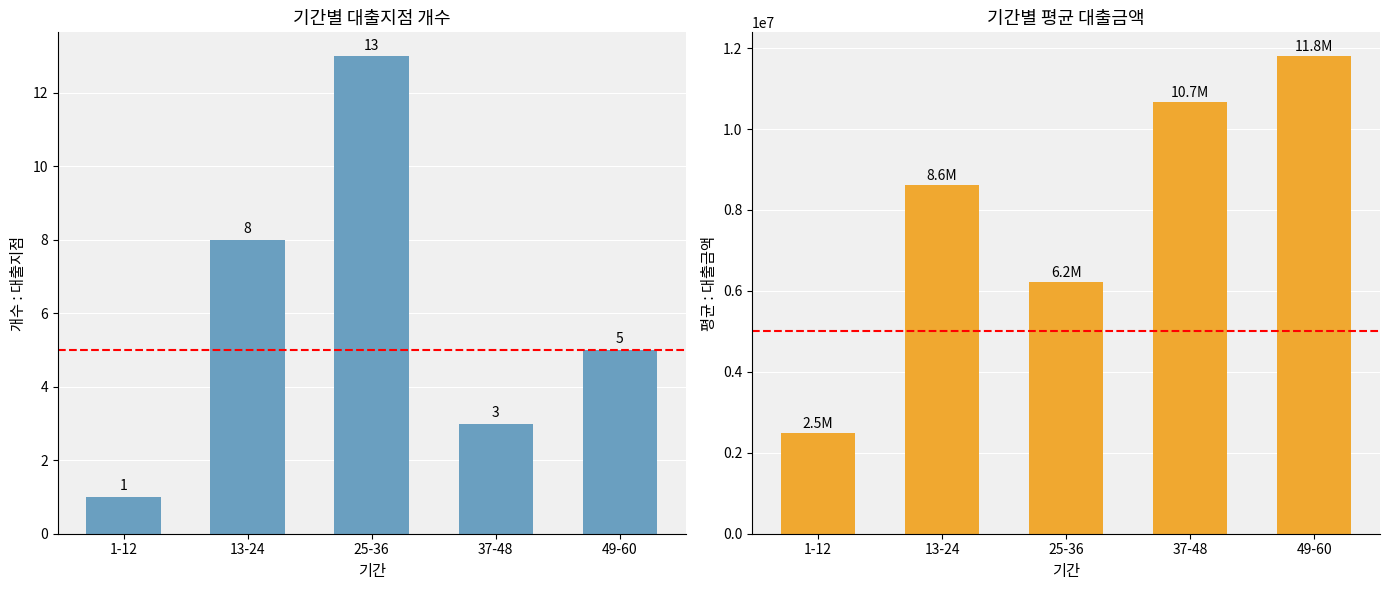

Reading right to left, what are all the values shown in this chart?

개수 : 대출지점: 49-60=5.0	37-48=3.0	25-36=13.0	13-24=8.0	1-12=1.0
평균 : 대출금액: 49-60=11800000.0	37-48=10666666.7	25-36=6230769.2	13-24=8625000.0	1-12=2500000.0